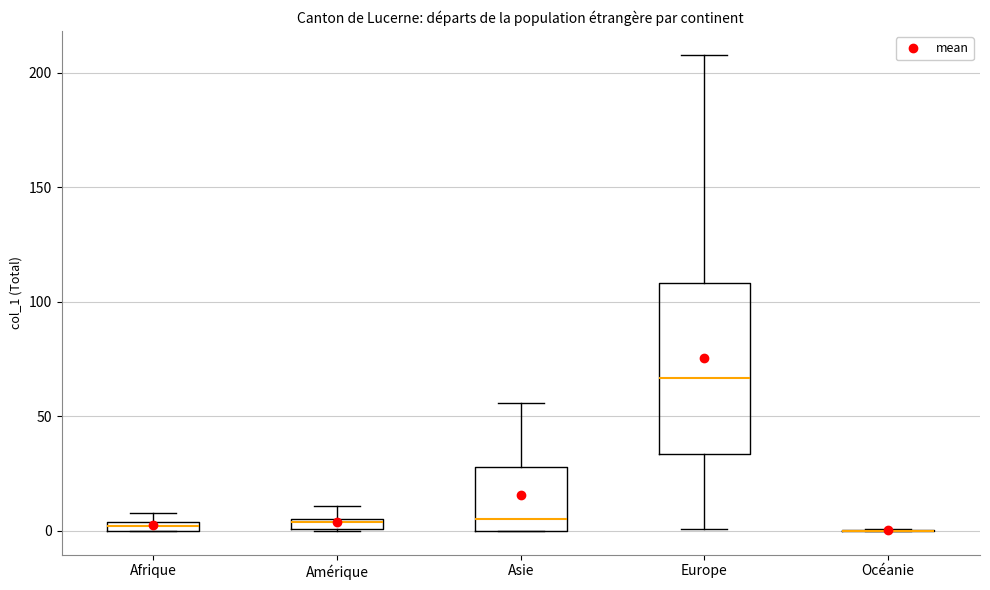

Which box is the tallest, from its lower edge to its upper edge?

Europe